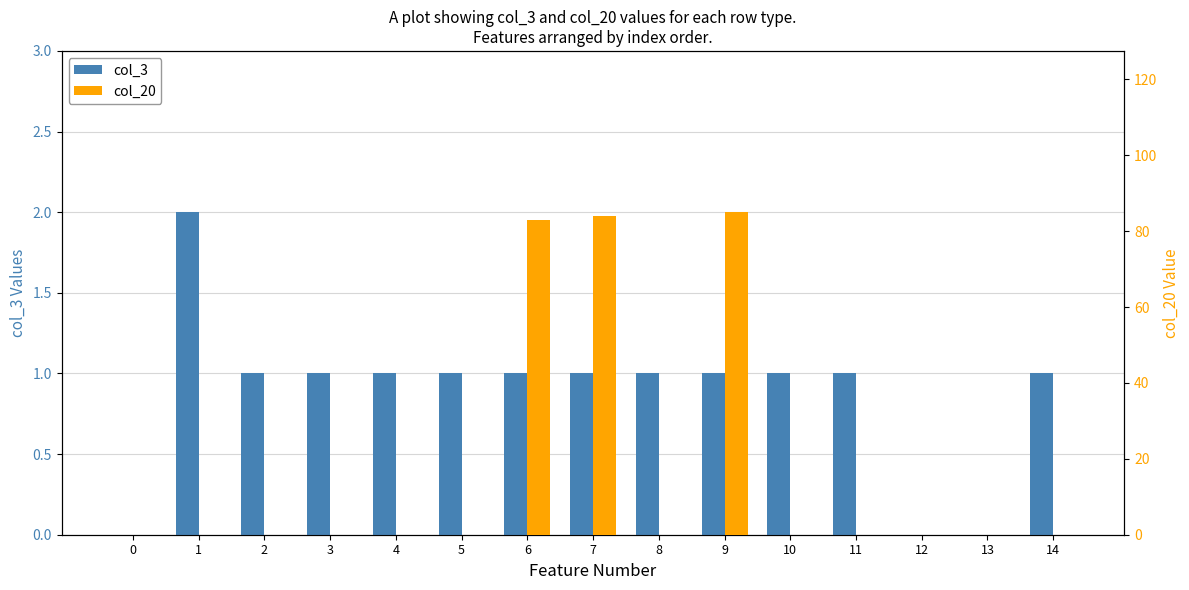

Reading left to right, transcribe all the data shown in this chart.

col_3: 0=0	1=2	2=1	3=1	4=1	5=1	6=1	7=1	8=1	9=1	10=1	11=1	12=0	13=0	14=1
col_20: 0=0	1=0	2=0	3=0	4=0	5=0	6=83	7=84	8=0	9=85	10=0	11=0	12=0	13=0	14=0